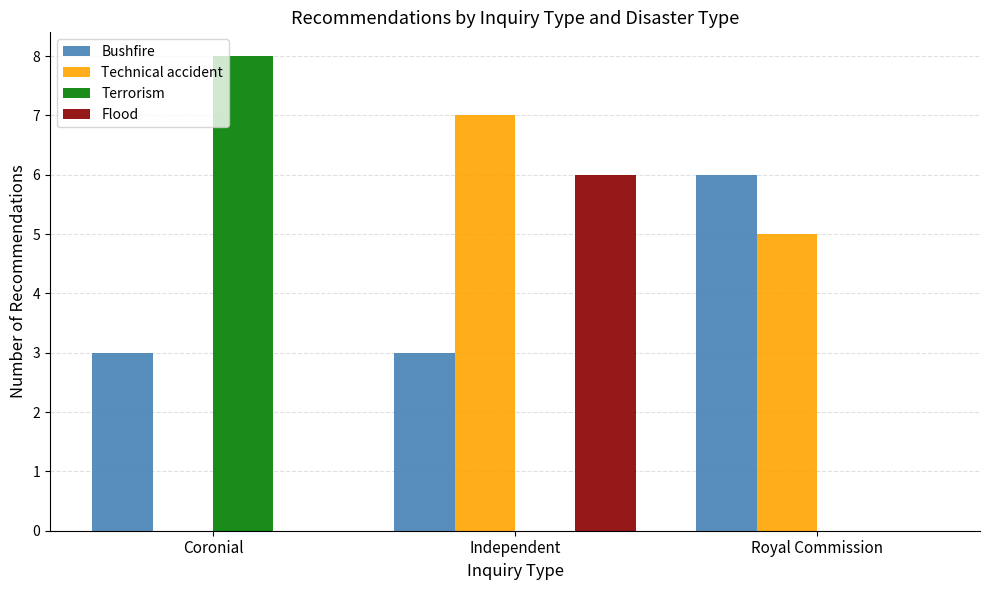

Which series changed the most between Independent and Royal Commission?

Flood